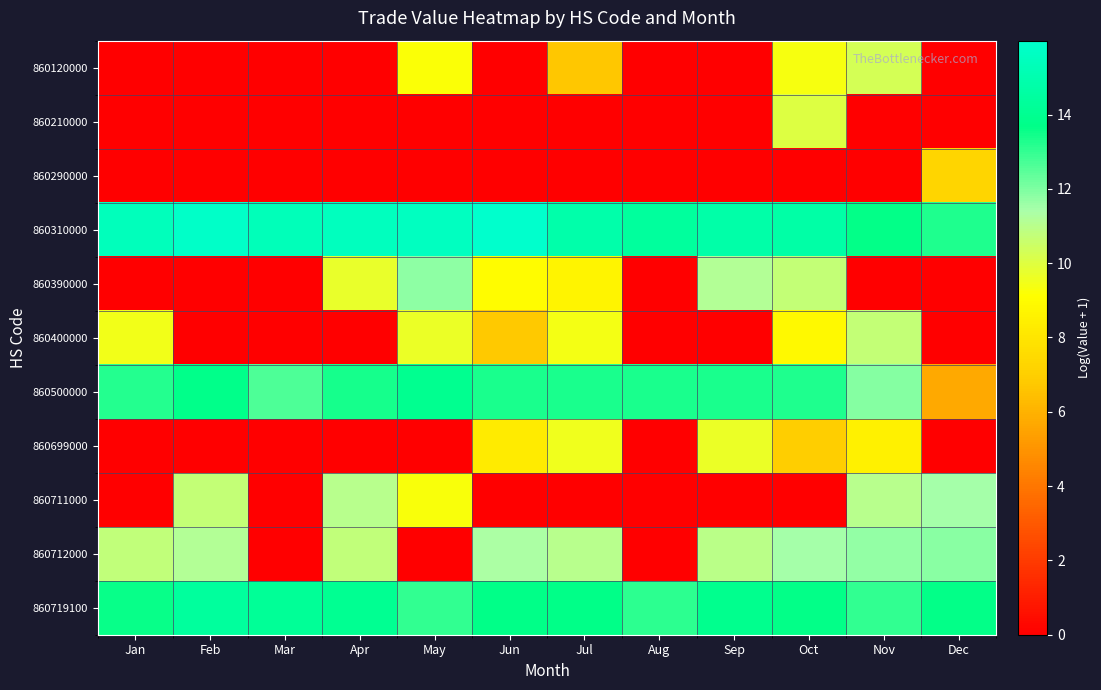

What is the total value across all series at Oct?

99.0